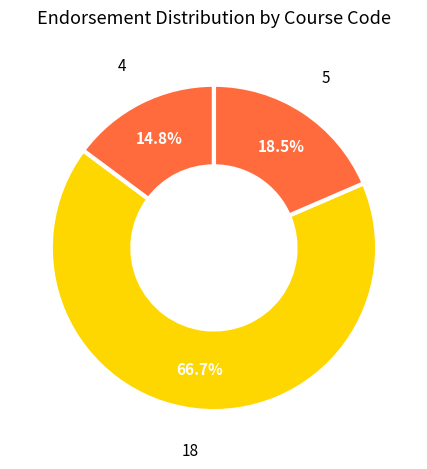

How many segments does this pie chart have?

3